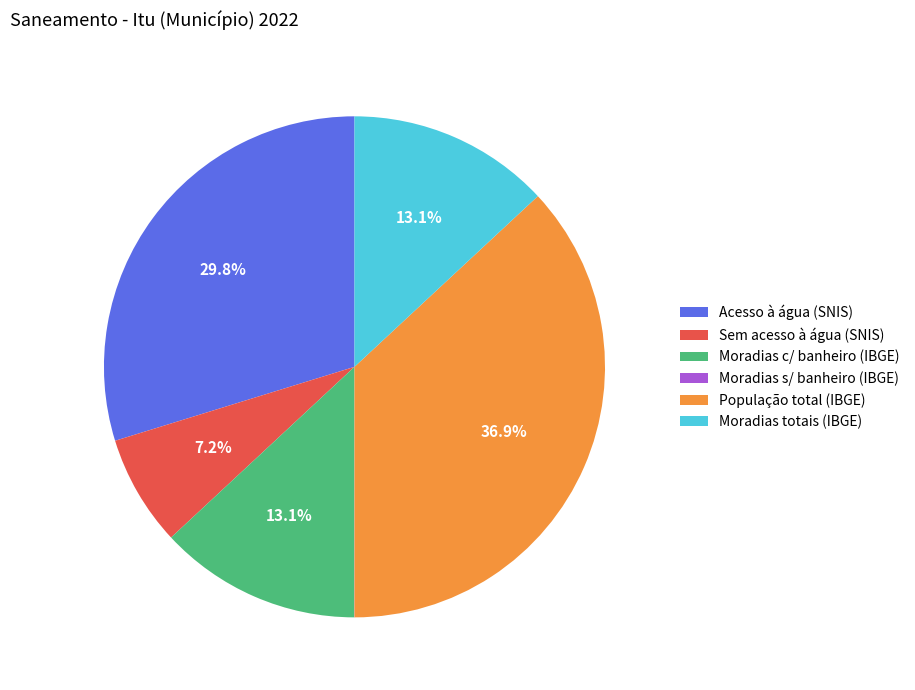

Is there any slice that represents more than half of the pie?

No